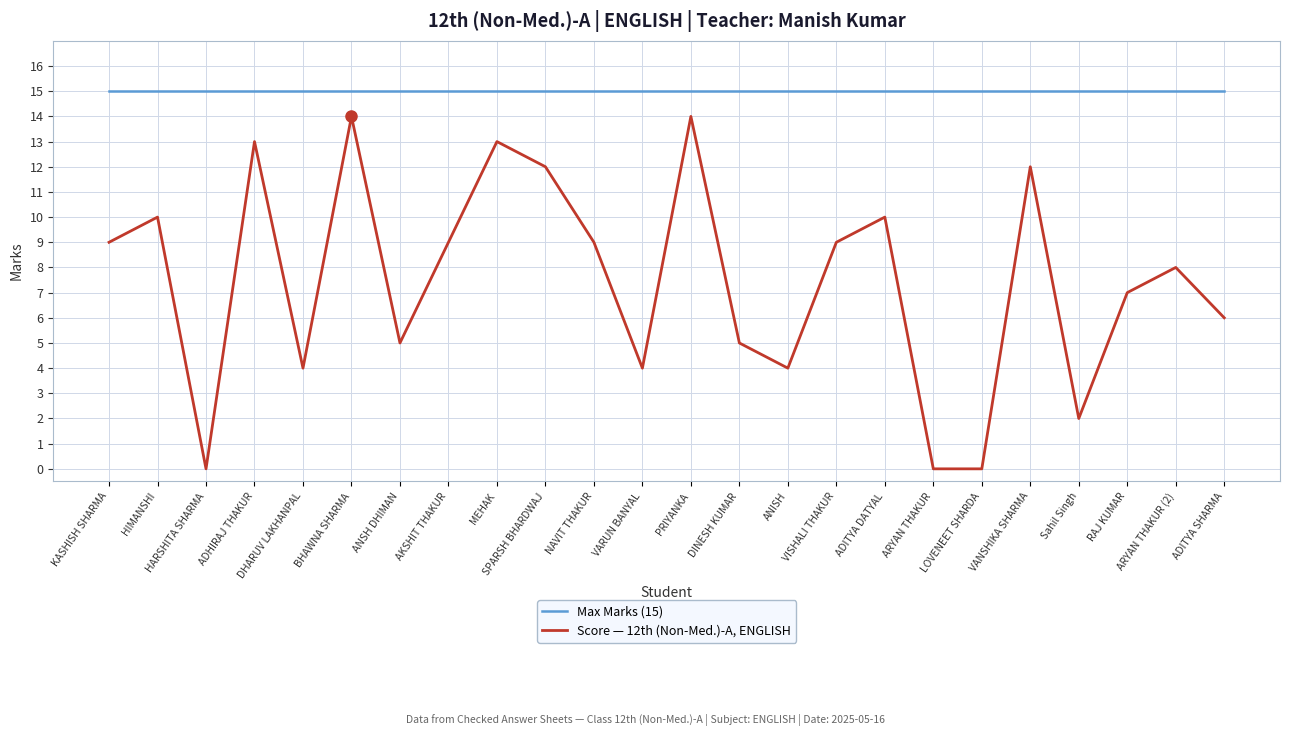

How many lines are shown in the chart?

2